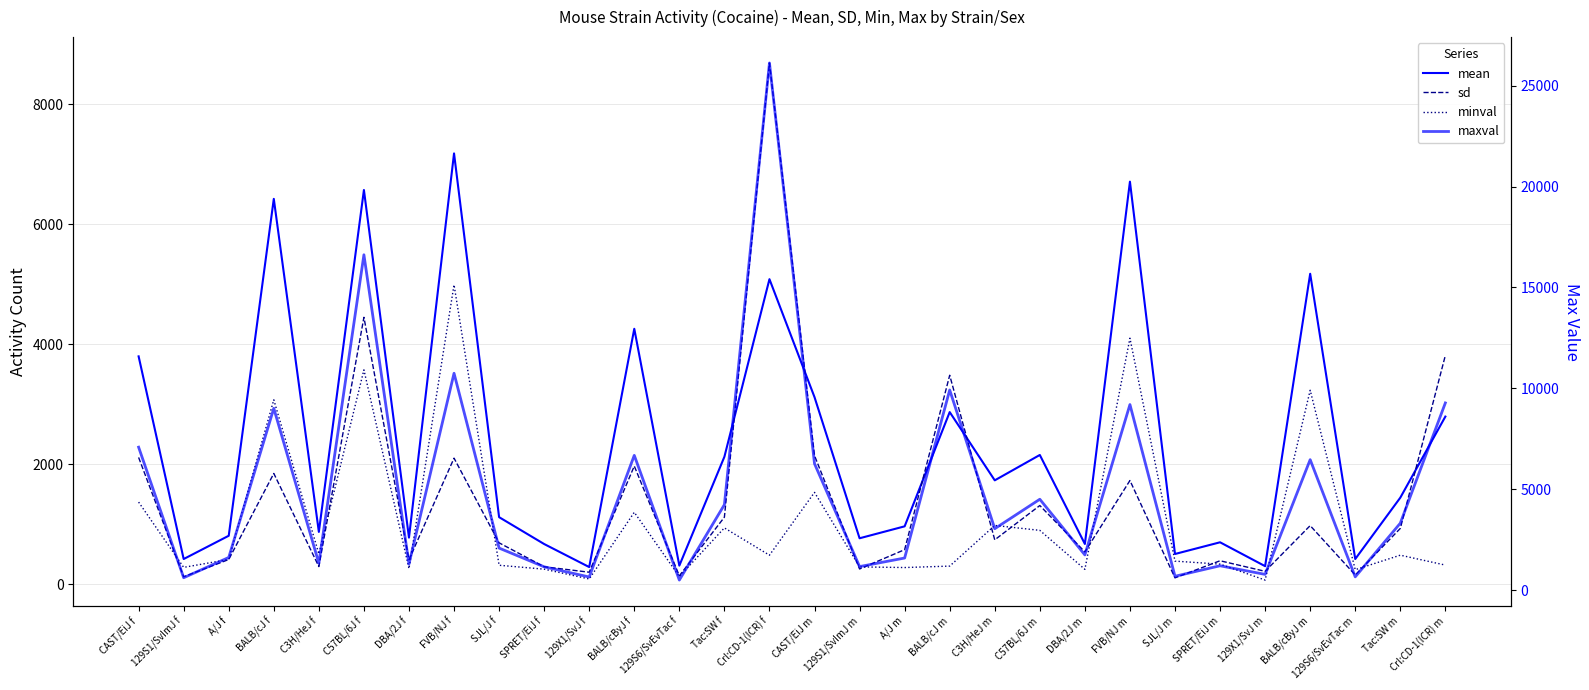

Where is sd nearest to the value 4396?

C57BL/6J f